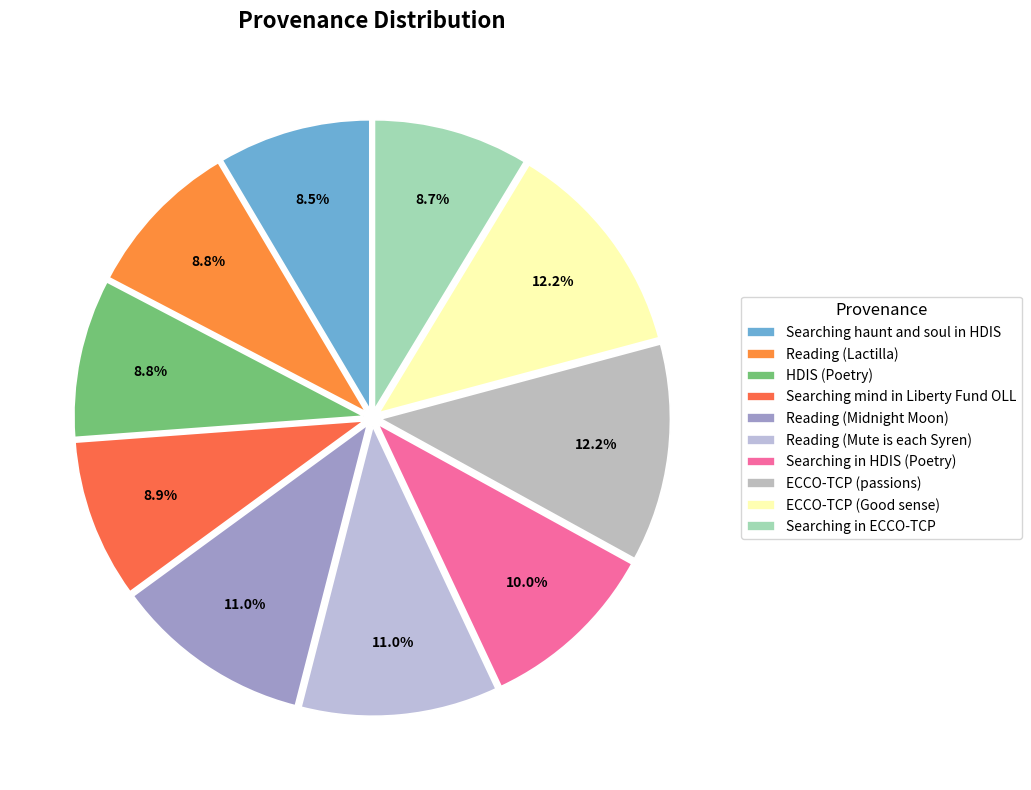

Between Reading (Lactilla) and ECCO-TCP (Good sense), which is larger?

ECCO-TCP (Good sense)